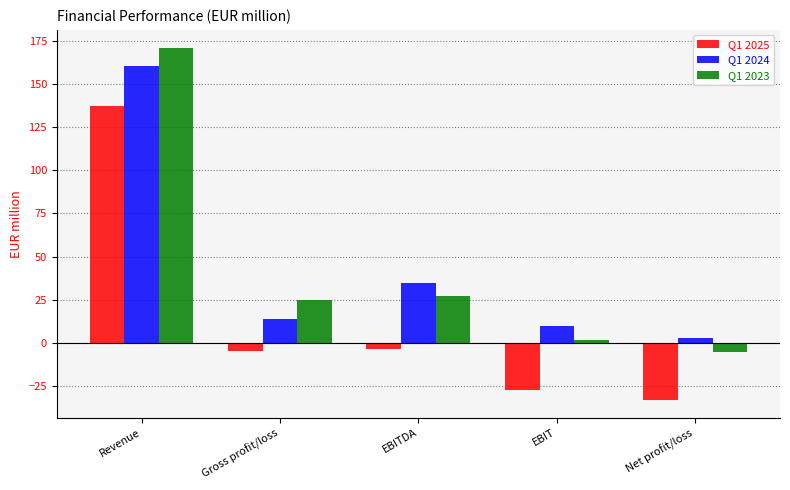

List the series in order of their peak value, lowest first.

Q1 2025, Q1 2024, Q1 2023